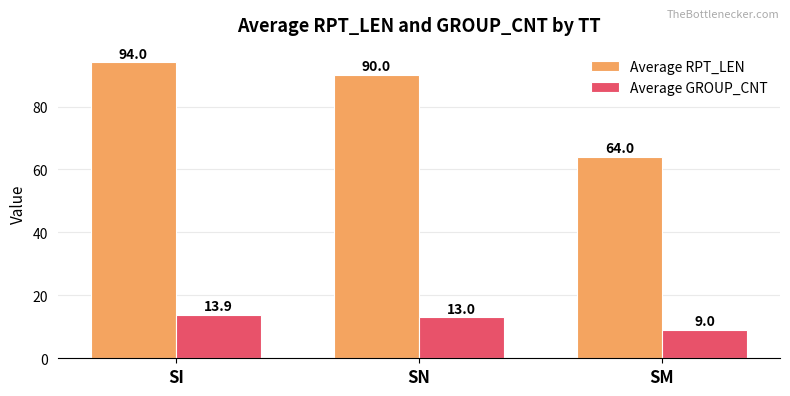

How many groups of bars are there?

3